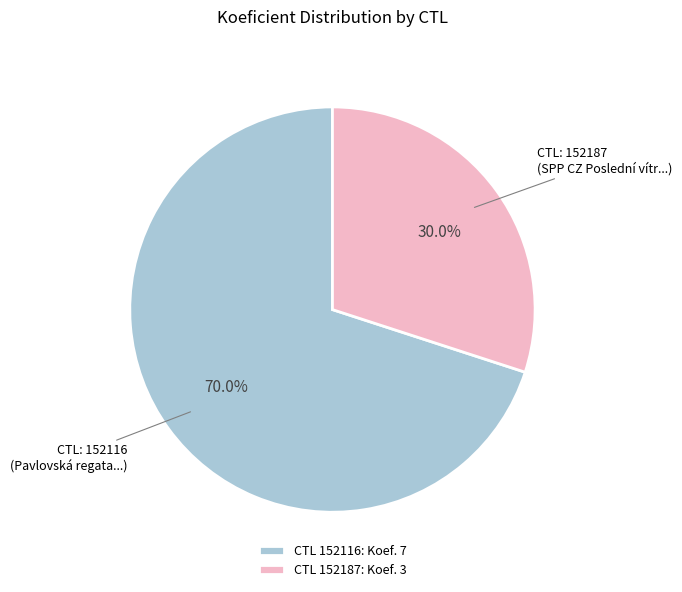

Does any single category account for the majority?

Yes